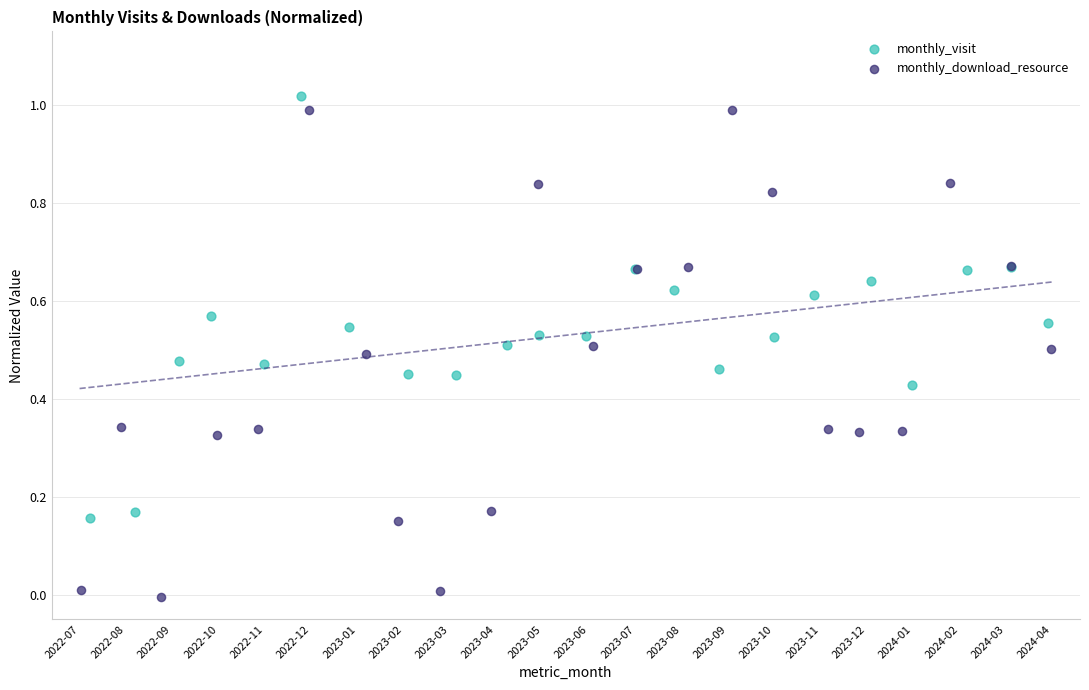

Which series reaches the minimum Y coordinate?

monthly_download_resource